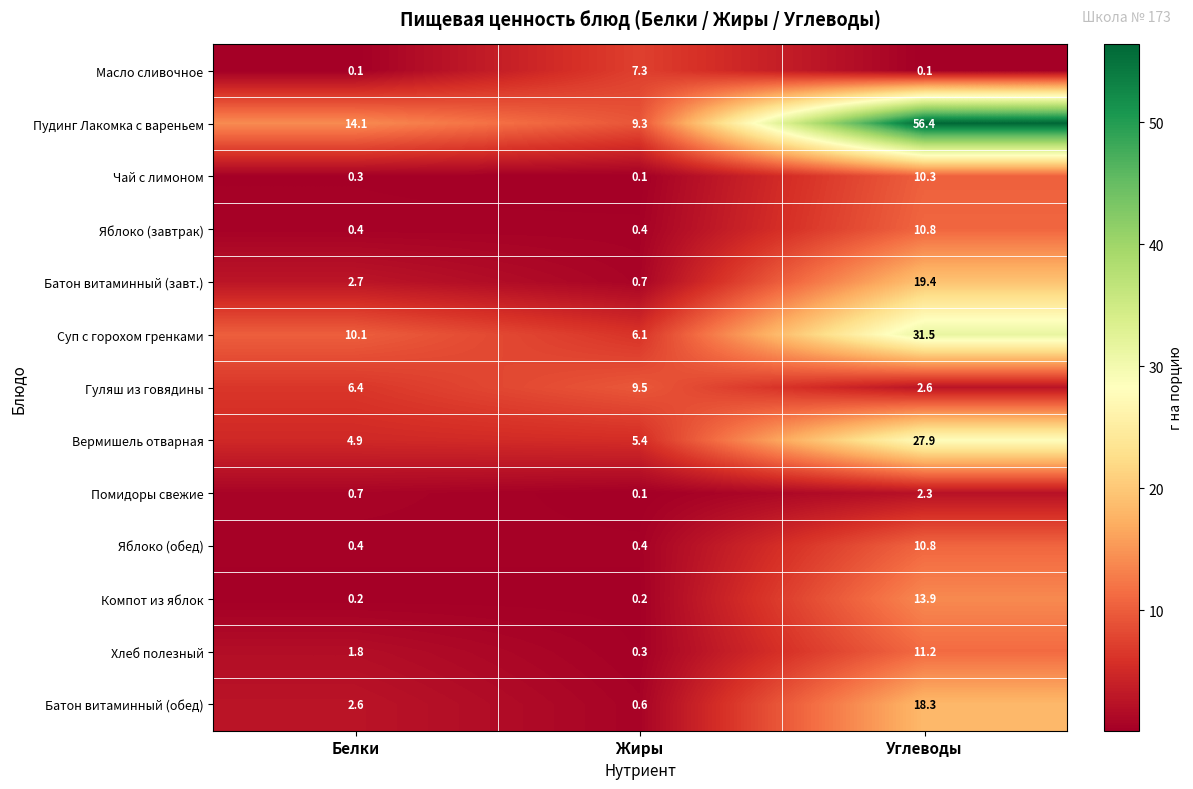

What is the greatest value displayed?

56.4